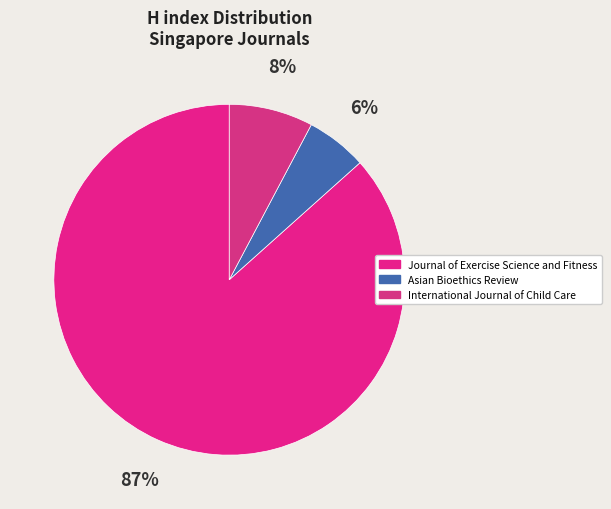

Is there any slice that represents more than half of the pie?

Yes